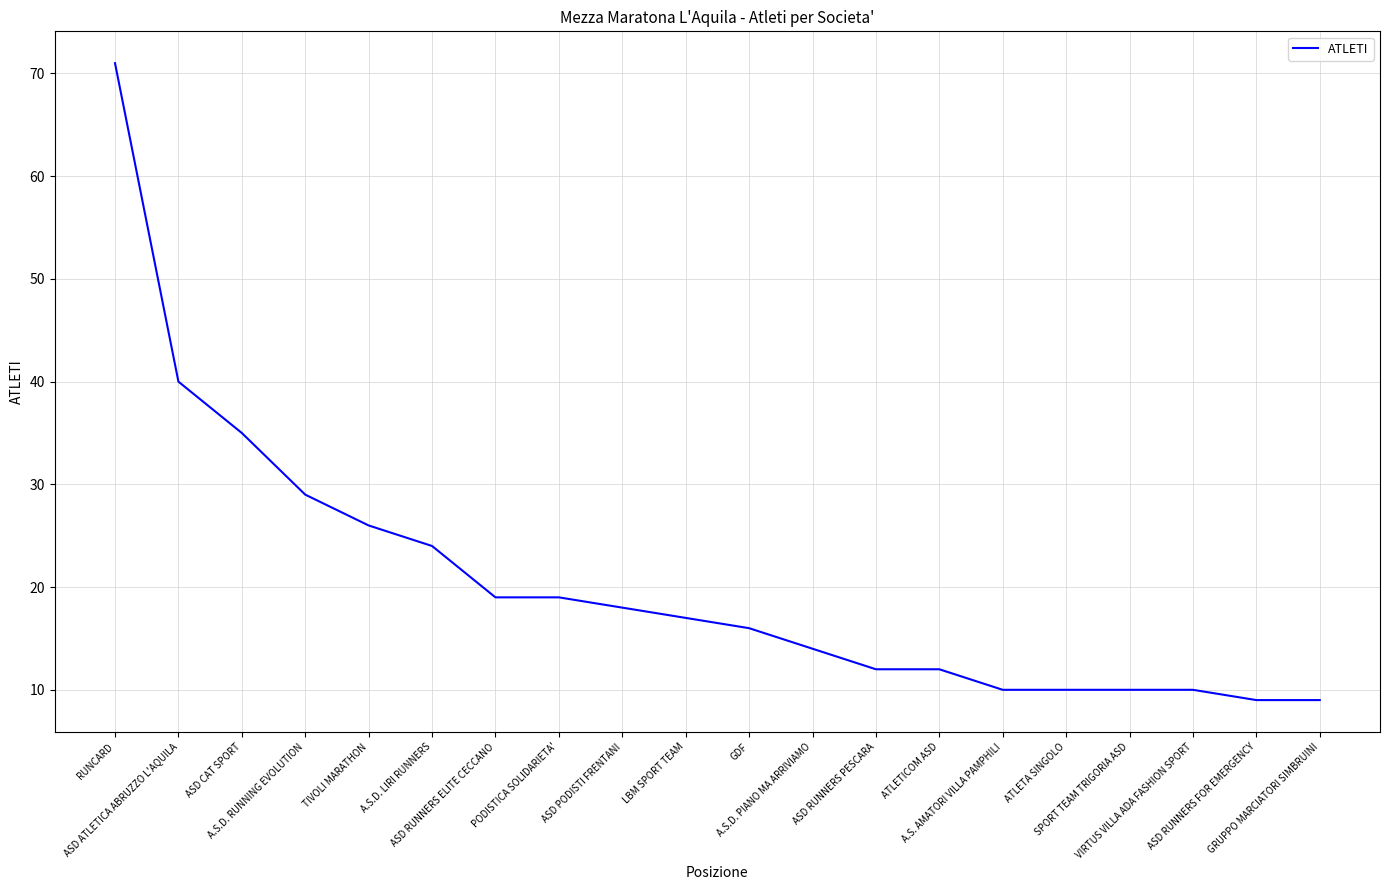

What is the minimum value shown in the chart?

9